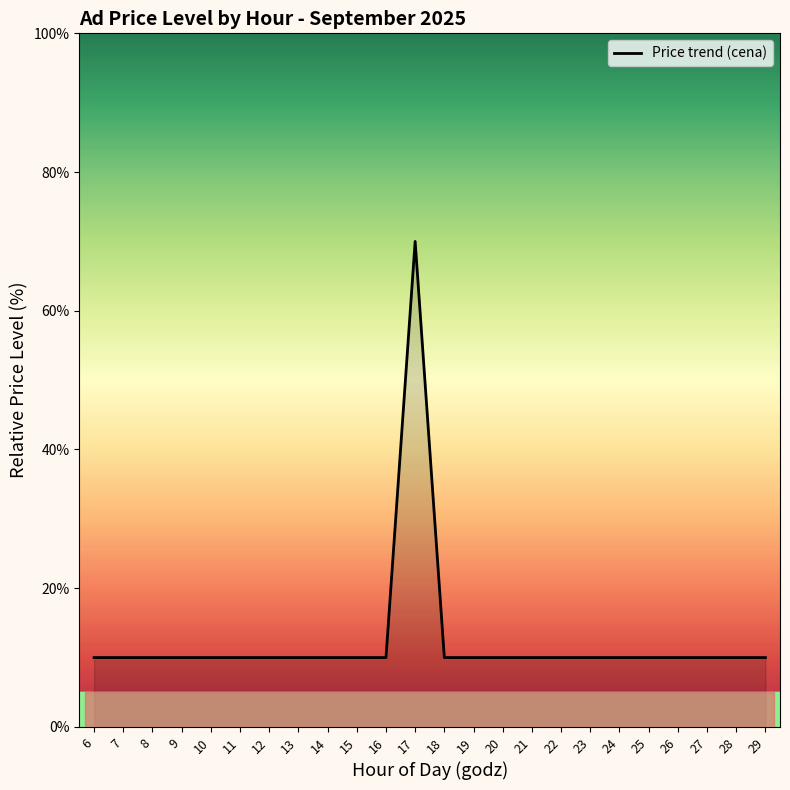

Is it true that the value at 27 is 4.2?

False